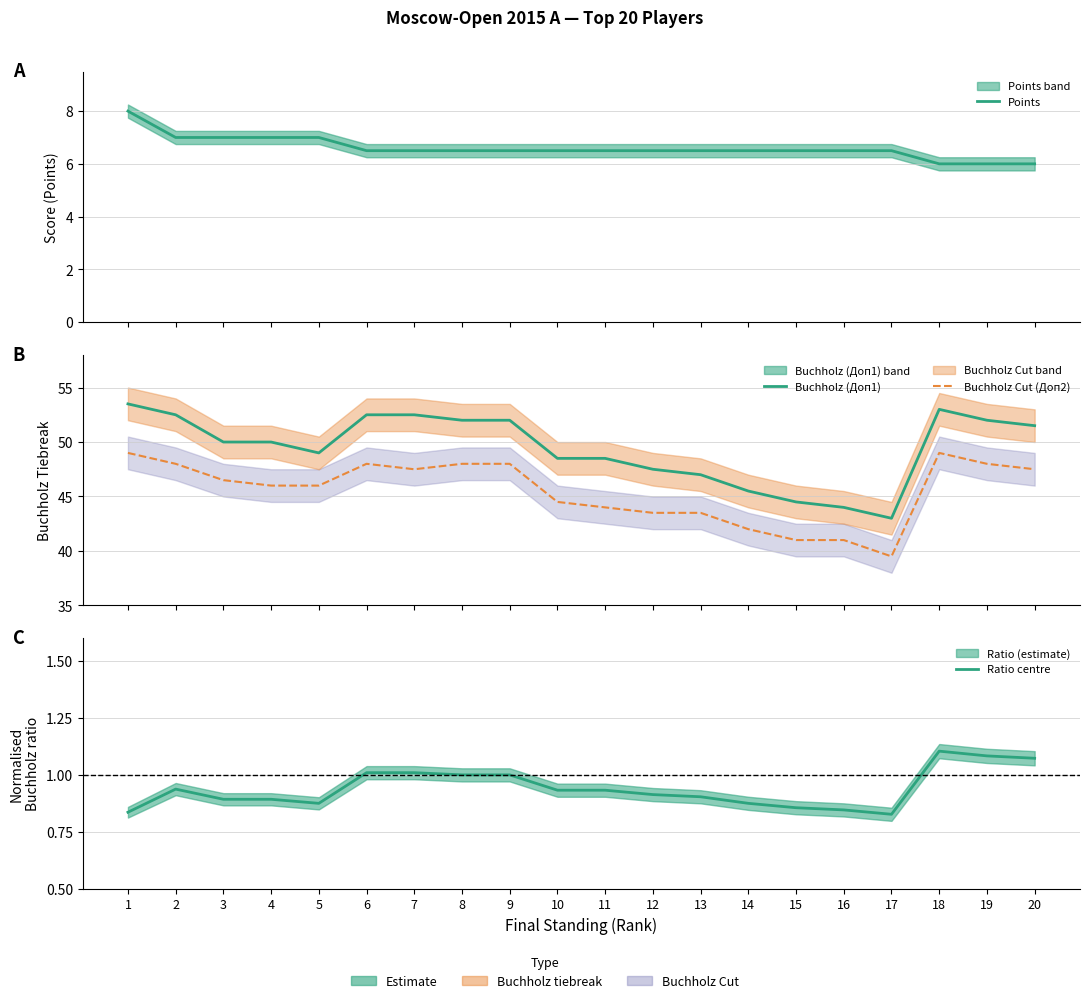

At which category is the sum across all series the highest?

1